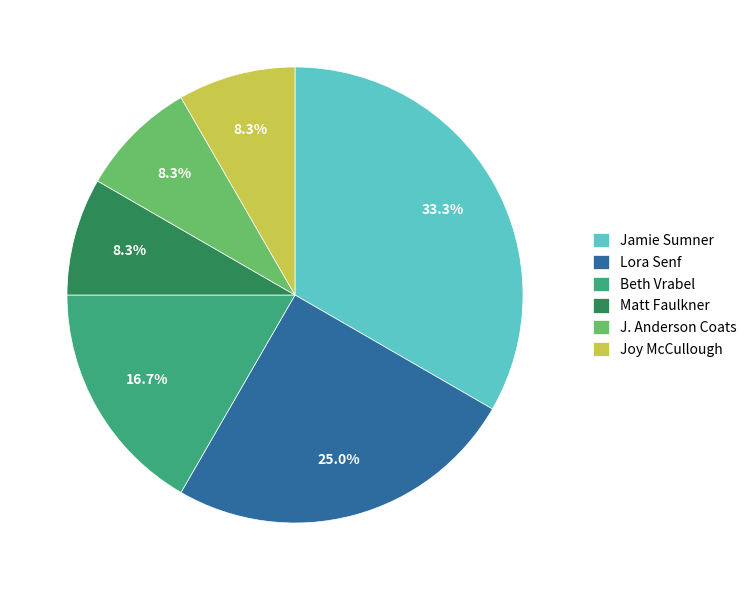

What is the largest slice in the pie chart?

Jamie Sumner